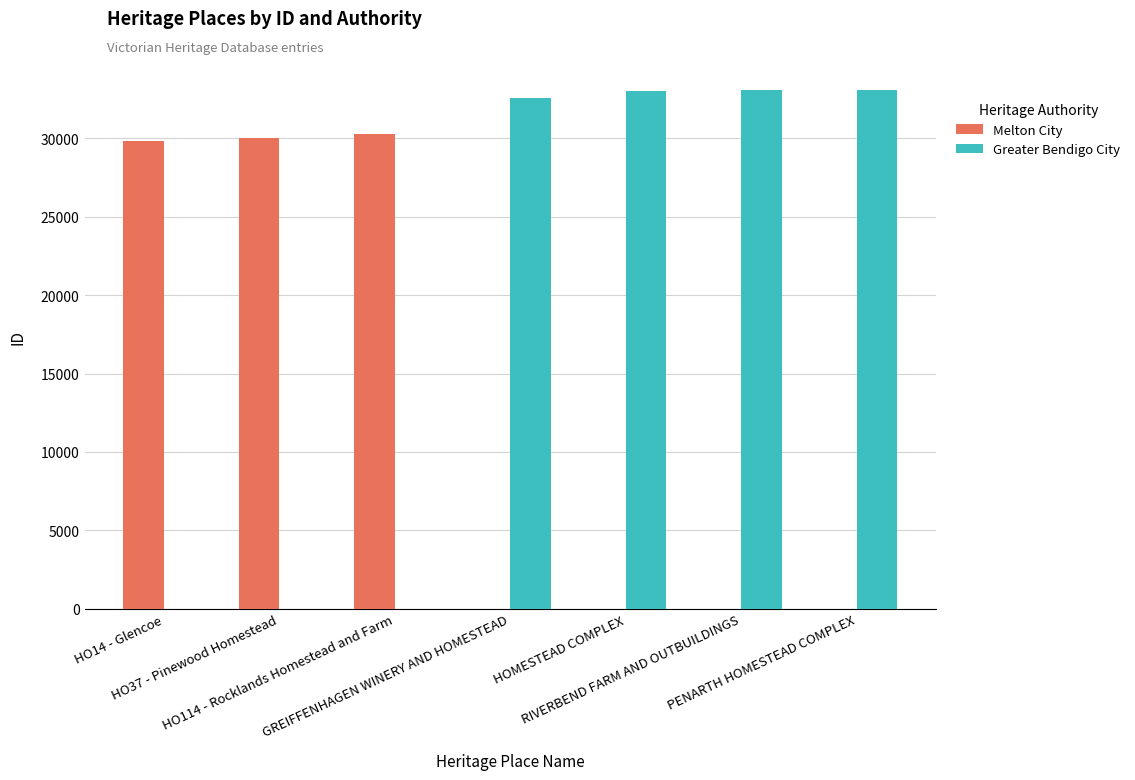

What is the sum of all Greater Bendigo City values?

131731